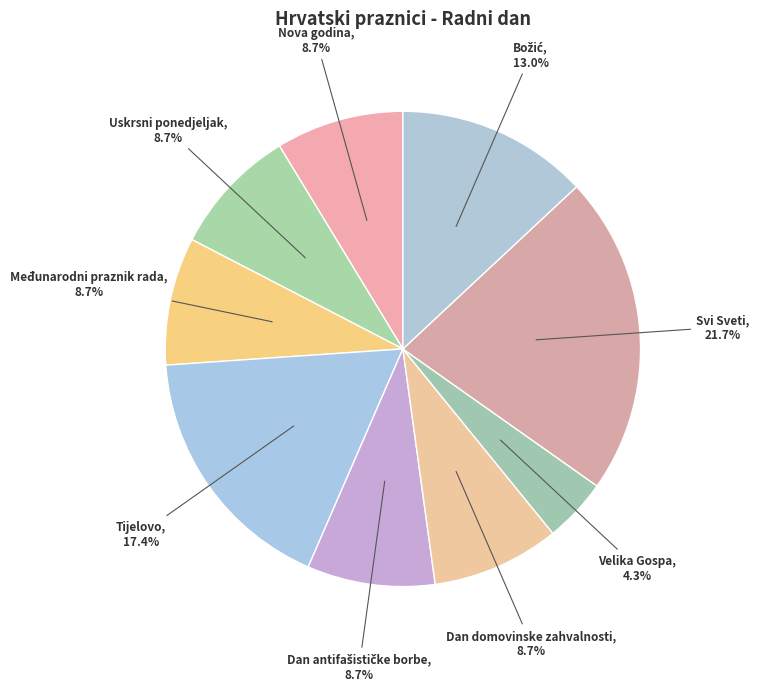

To the nearest percent, what portion does Svi Sveti represent?

22%